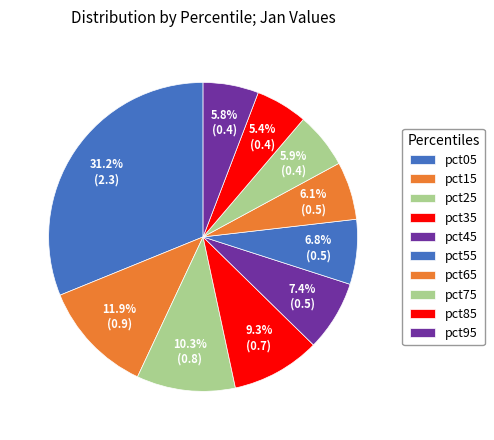

How many segments does this pie chart have?

10